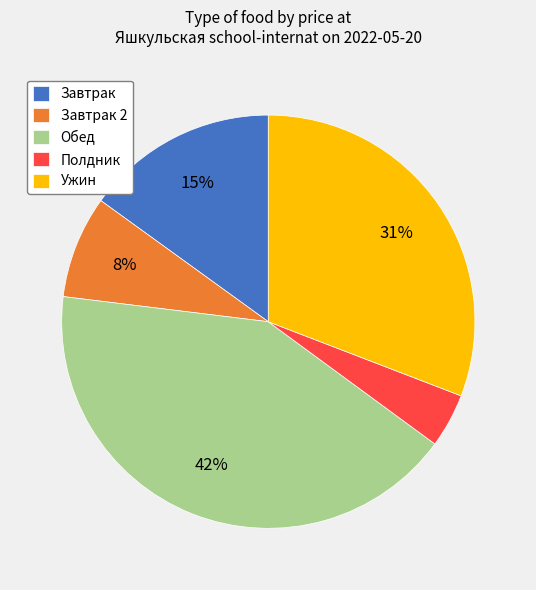

Count the number of slices in the pie.

5